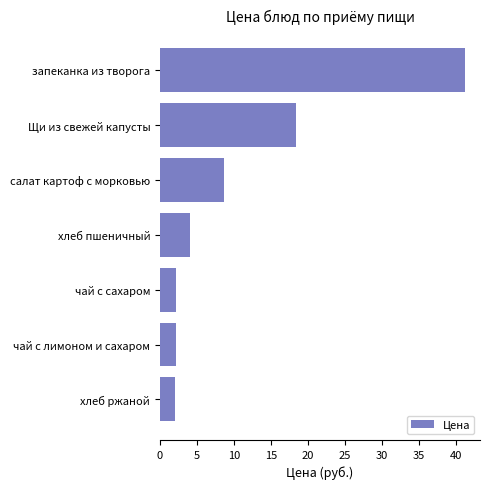

How many bars are there in total?

7